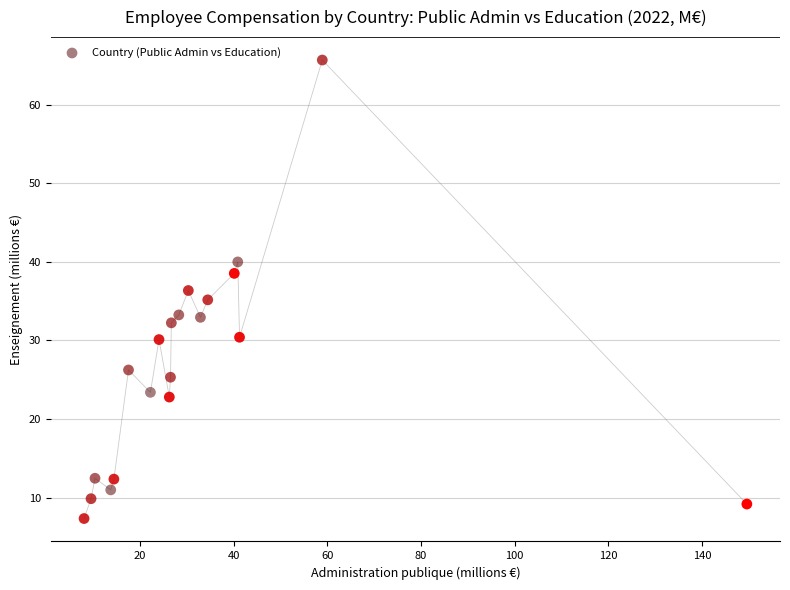

What is the range of X values (max minus min)?

141.5